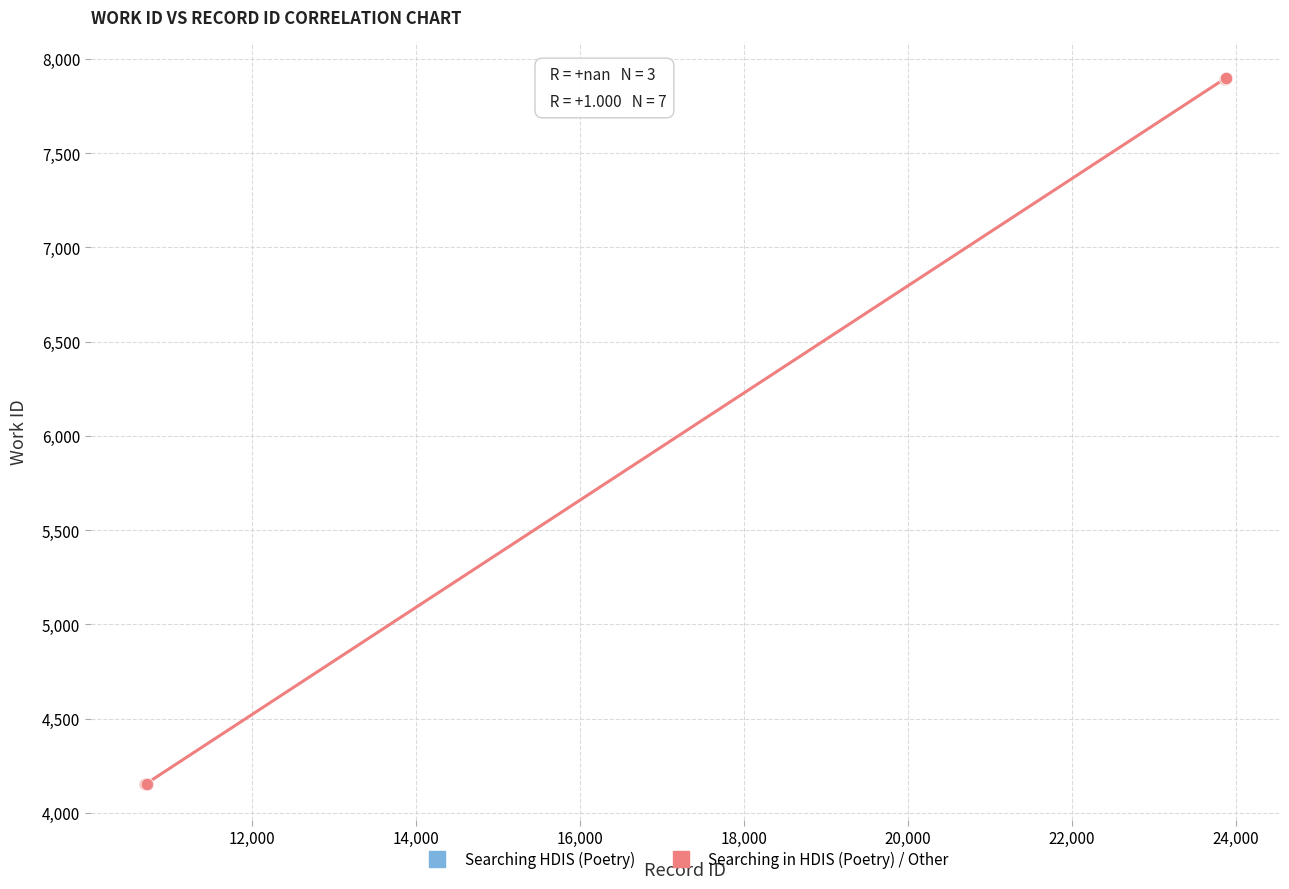

Which series reaches the maximum Y coordinate?

Searching in HDIS (Poetry) / Other